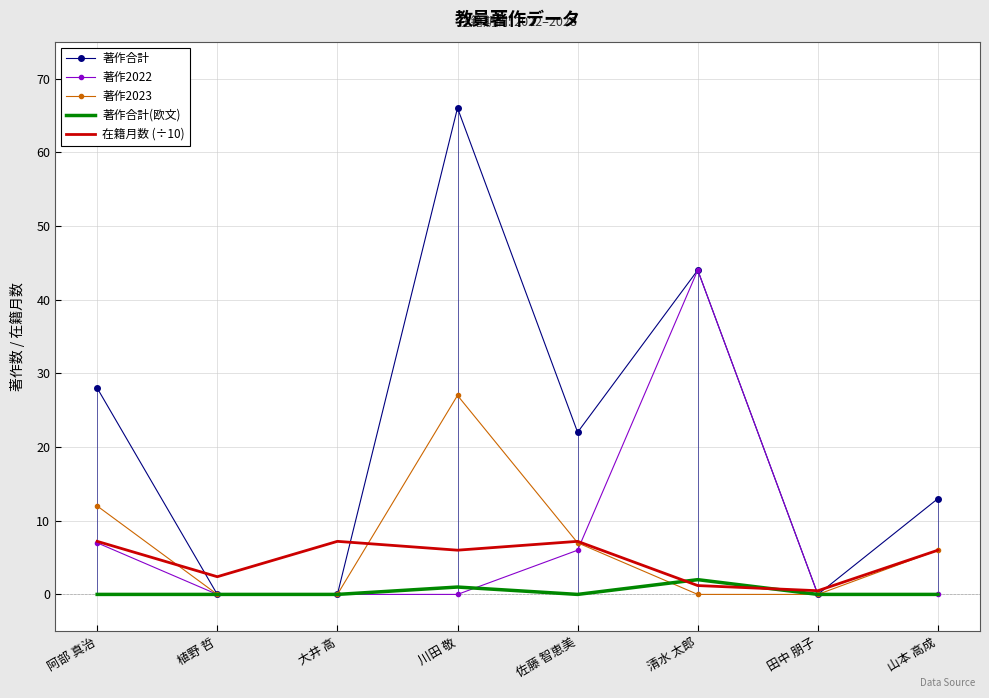

Between 植野 哲 and 大井 高, which series saw the biggest shift?

在籍月数 (÷10)